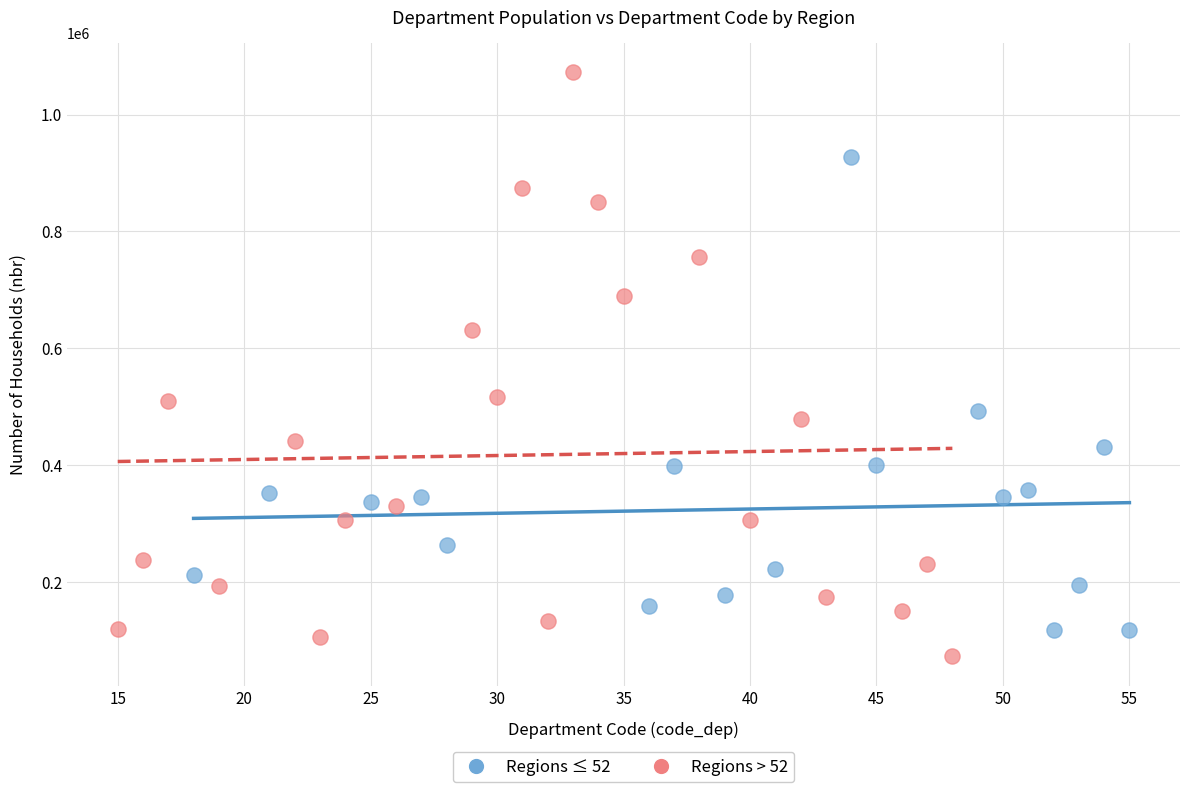

Which series contains the highest Y value?

Regions > 52